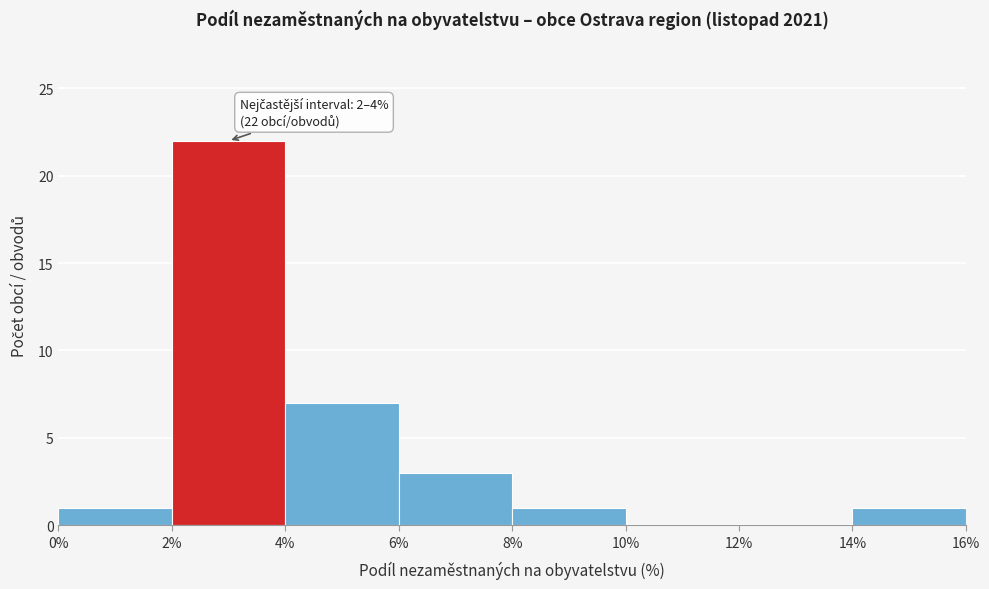

Which range on the x-axis has the tallest bar?

2% to 4%